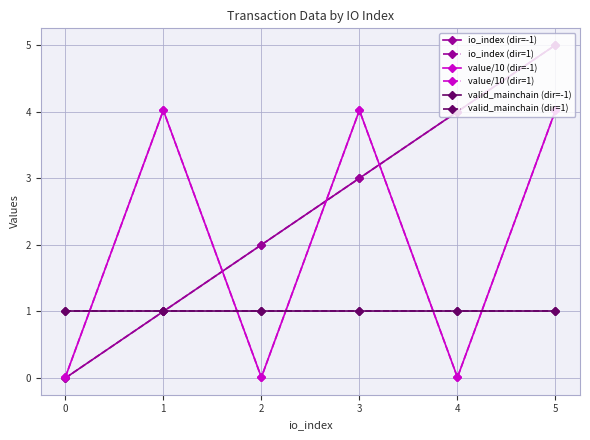

Is this an area chart (filled region under the line)?

No